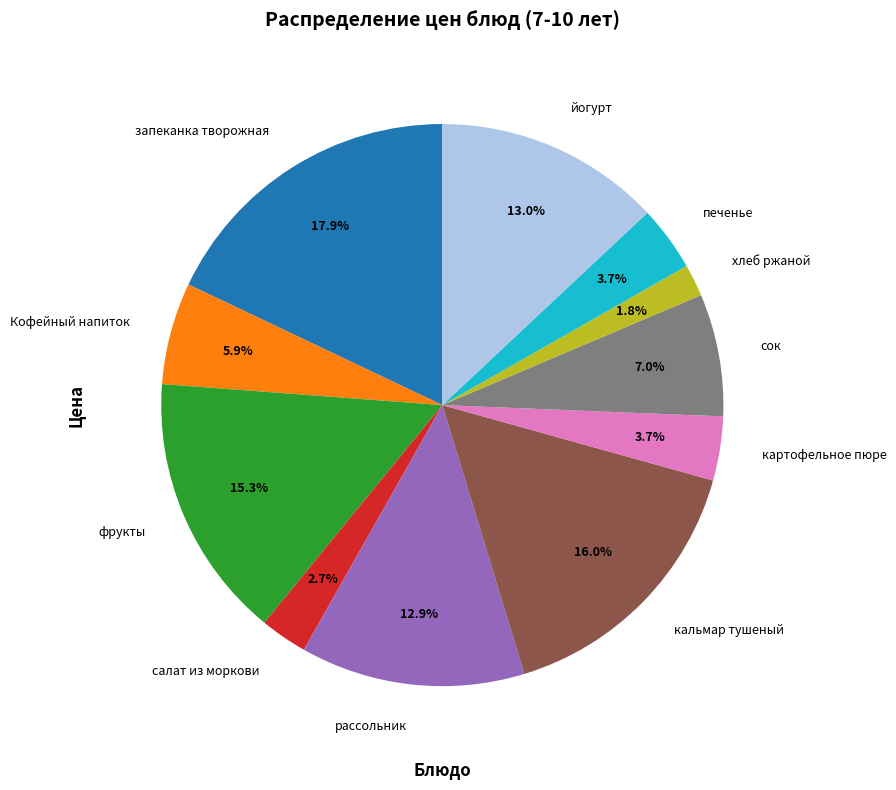

Which slice is the smallest?

хлеб ржаной